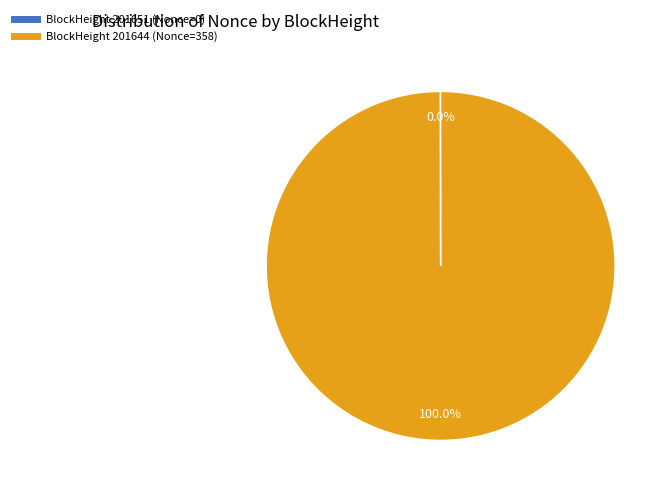

Is there any slice that represents more than half of the pie?

Yes